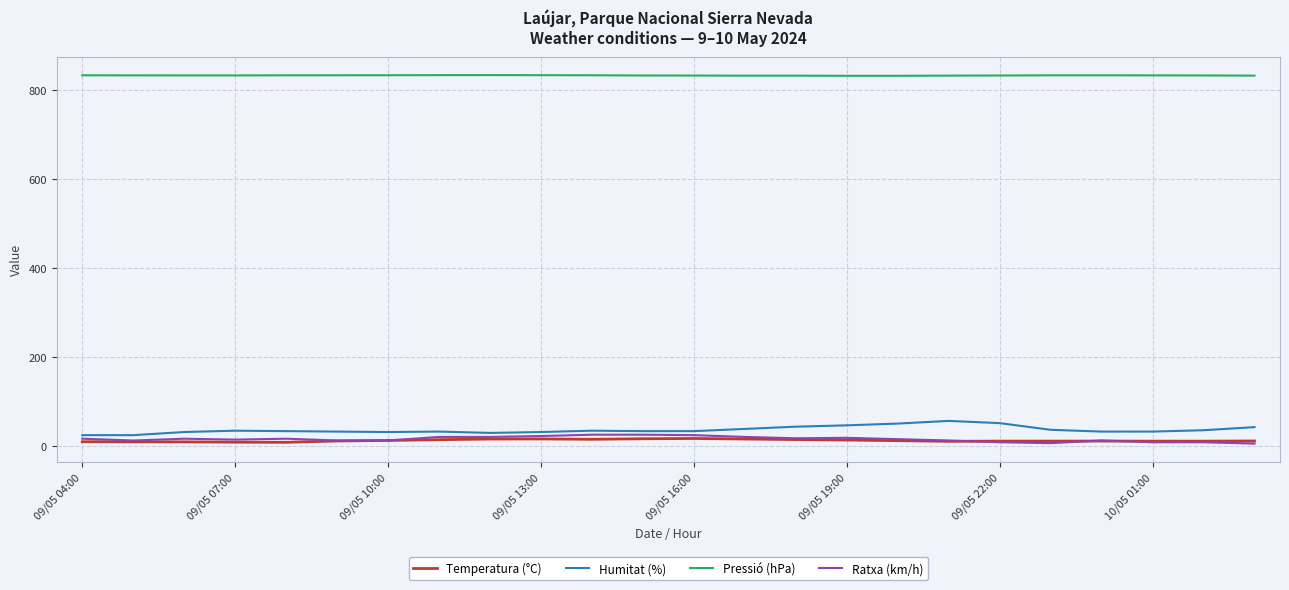

Which series has the largest total across all categories?

Pressió (hPa)